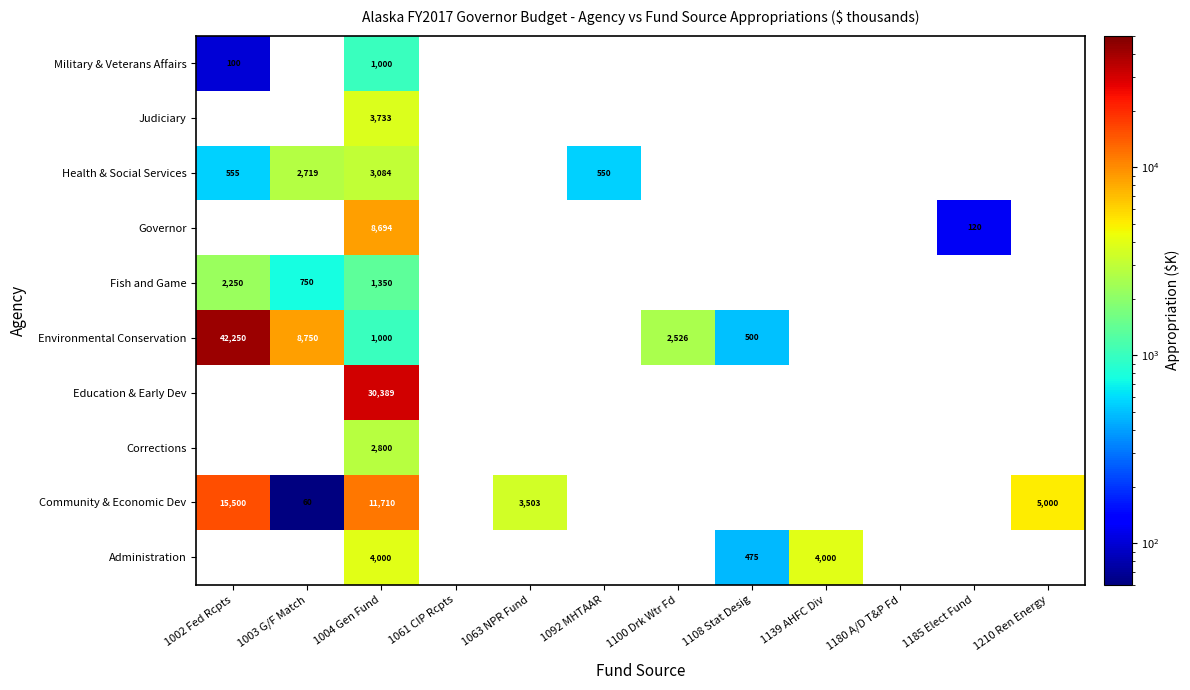

What is the smallest value displayed?

60.0